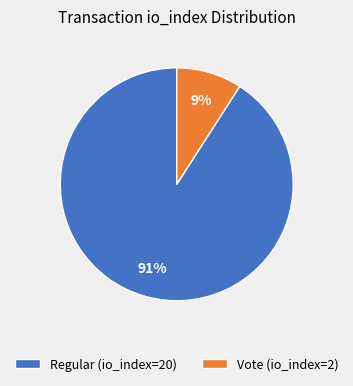

What is the largest slice in the pie chart?

Regular (io_index=20)